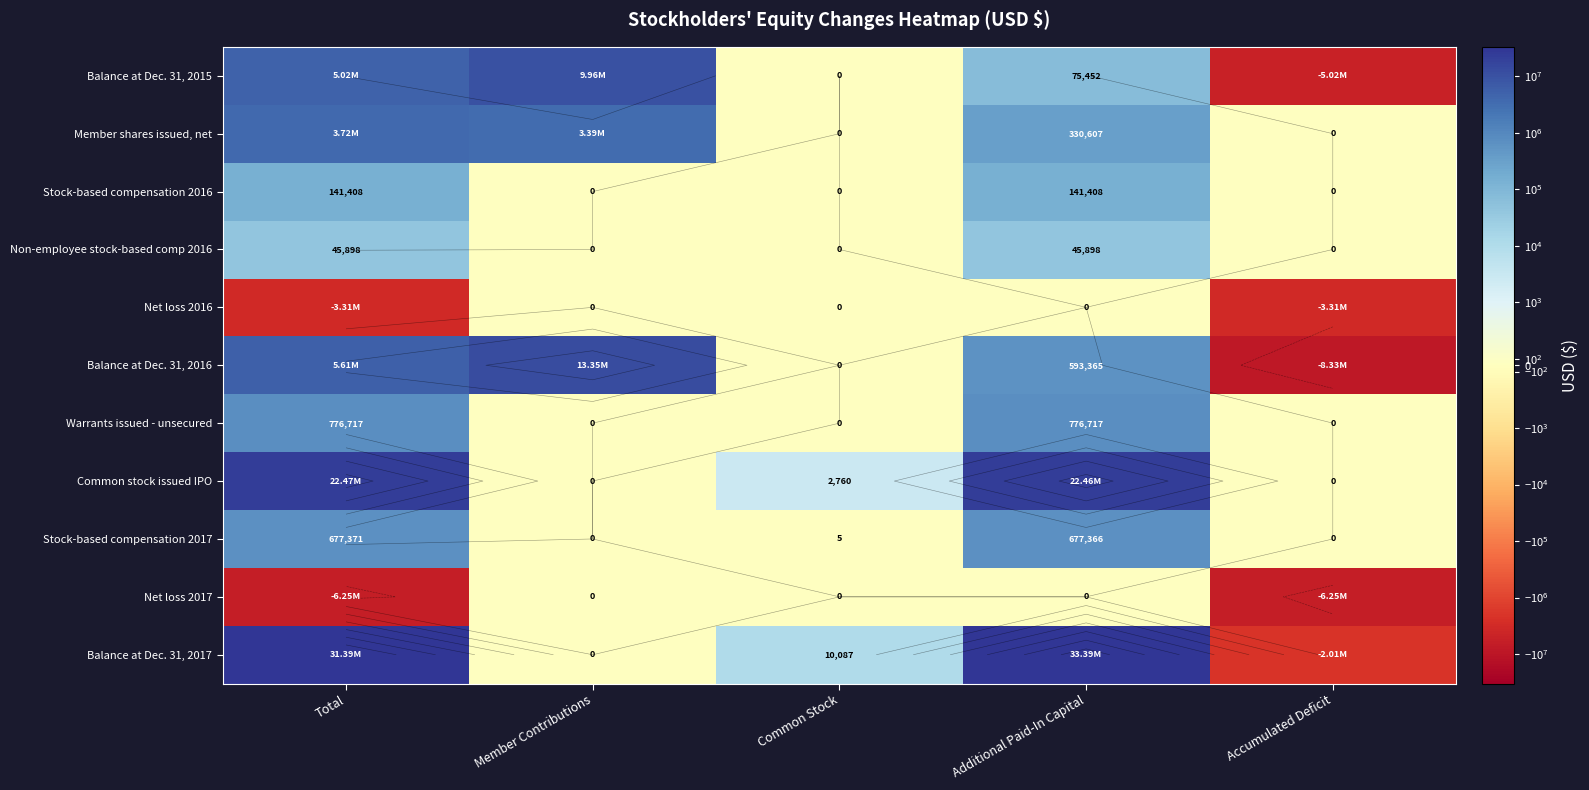

The value of Net loss 2017 at Total is -6251730. True or false?

True